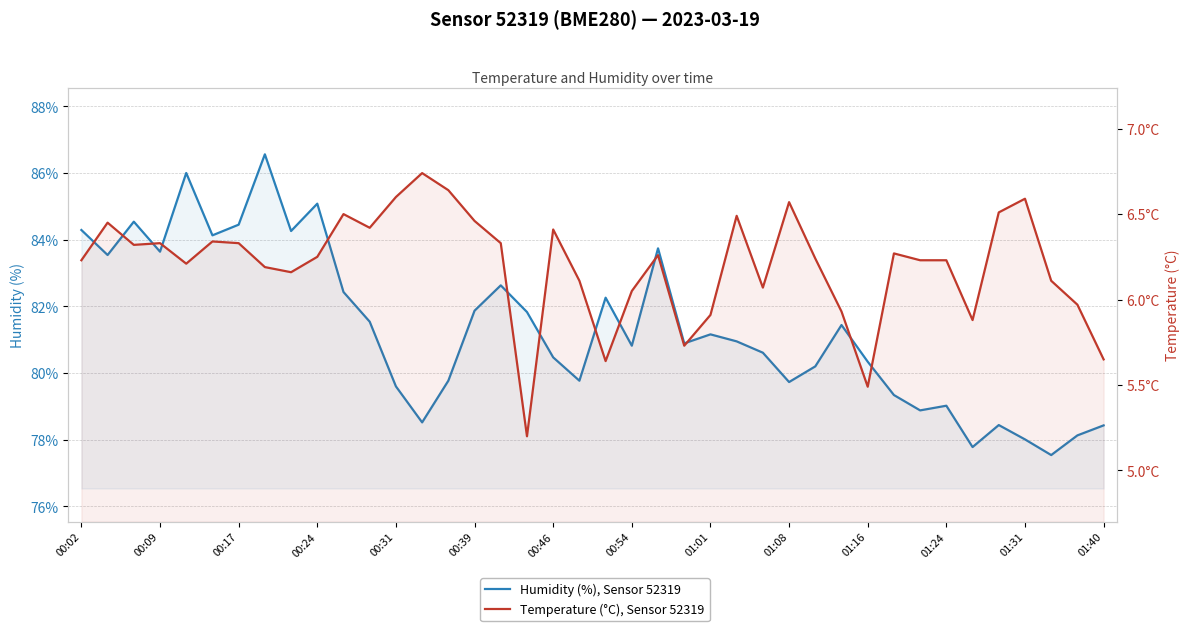

Which series has the largest total across all categories?

Humidity (%), Sensor 52319